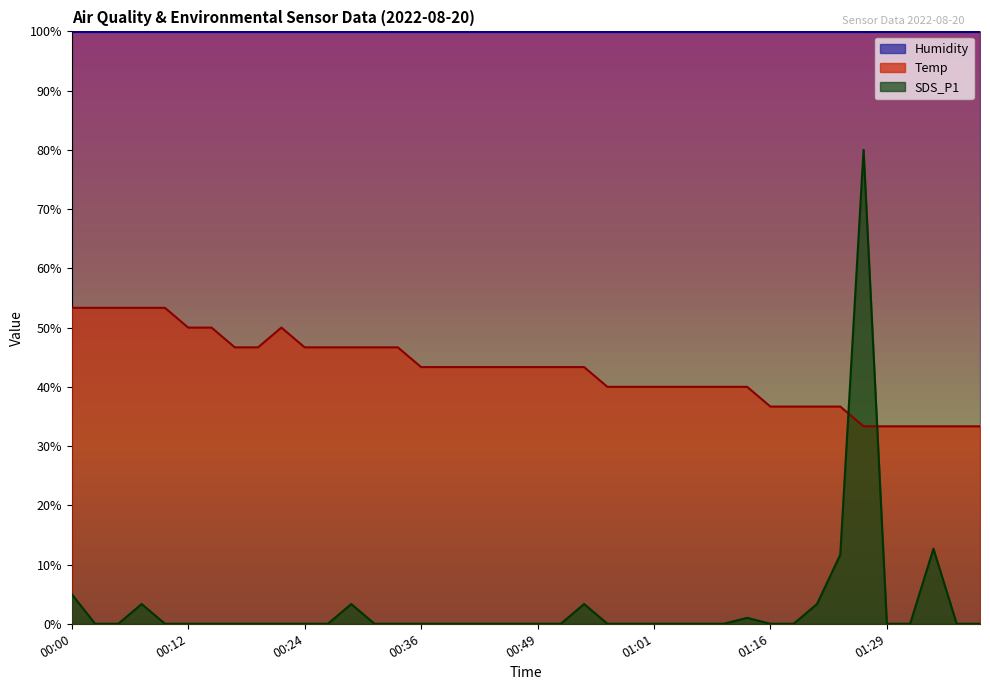

Where do SDS_P1 and Temp first cross each other?

01:24 and 01:26